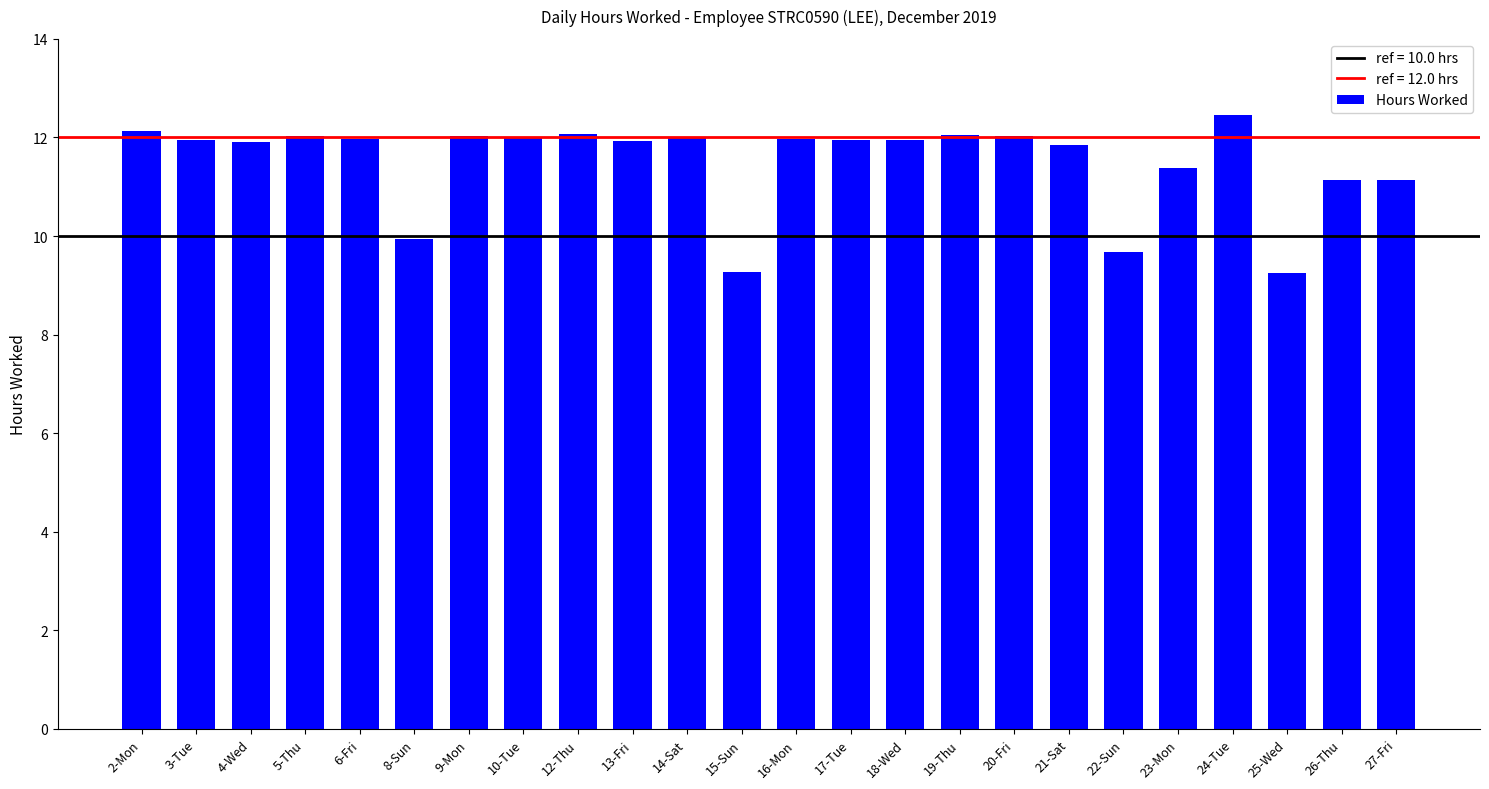

What is the difference between the values at 26-Thu and 25-Wed?

1.9